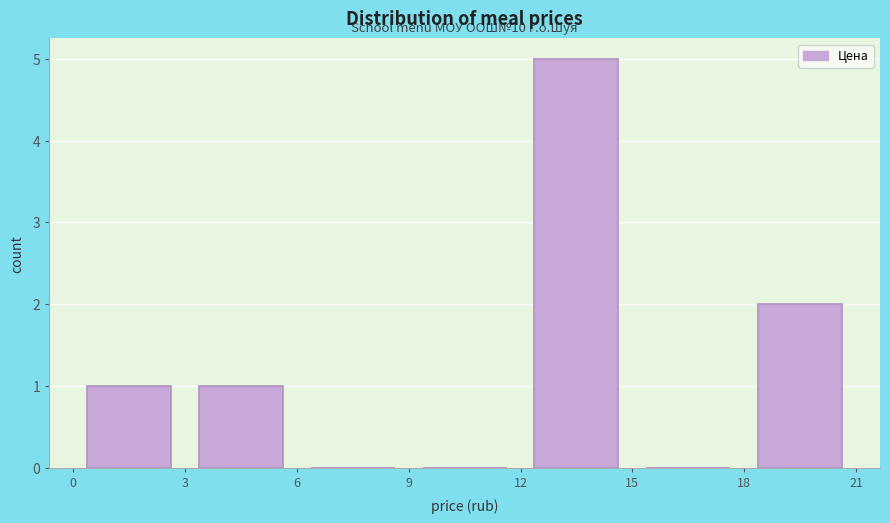

Over which range of the x-axis is the bar tallest?

12 to 15